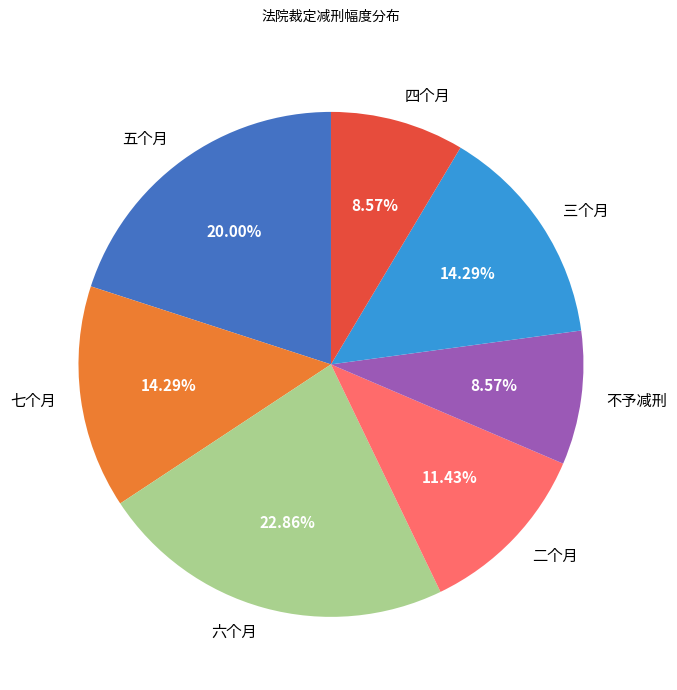

Is there a majority slice in this chart?

No